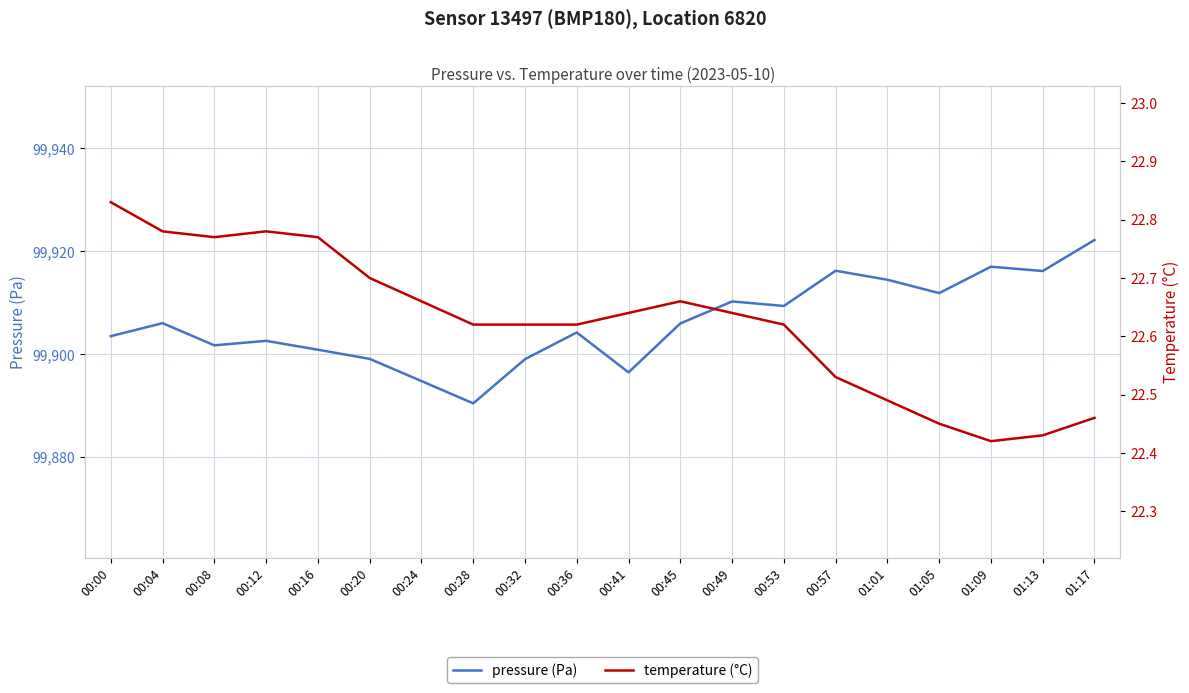

At 01:13, list the series in order from largest to smallest.

pressure (Pa), temperature (°C)